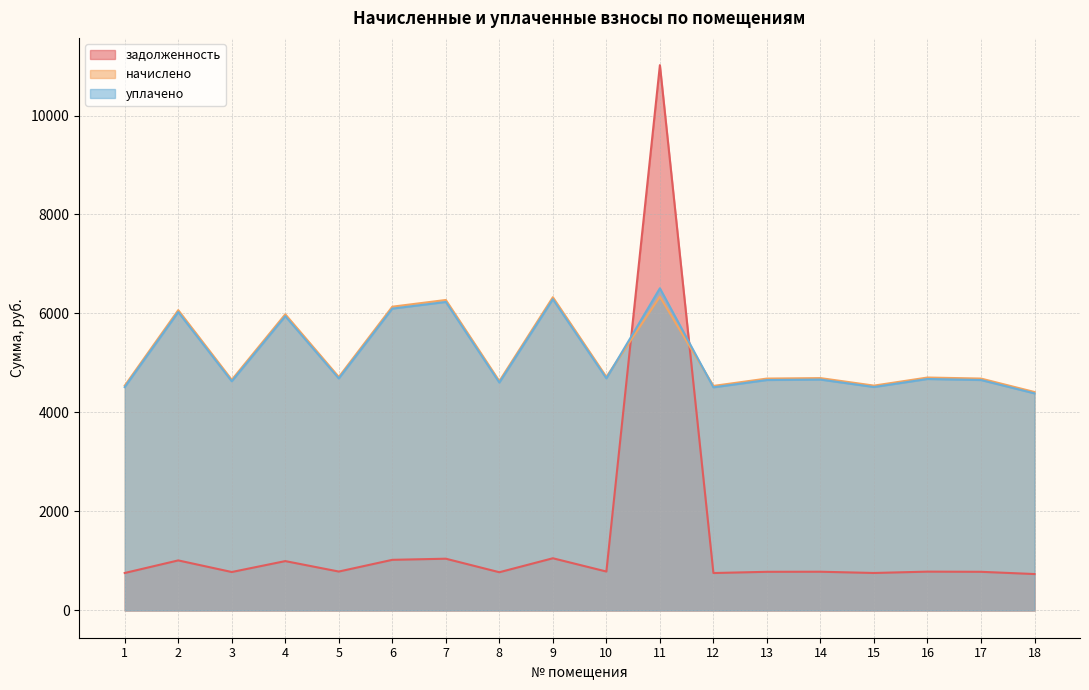

List the labels in order of уплачено value, largest first.

11, 9, 7, 6, 2, 4, 10, 5, 16, 14, 13, 17, 3, 8, 15, 1, 12, 18